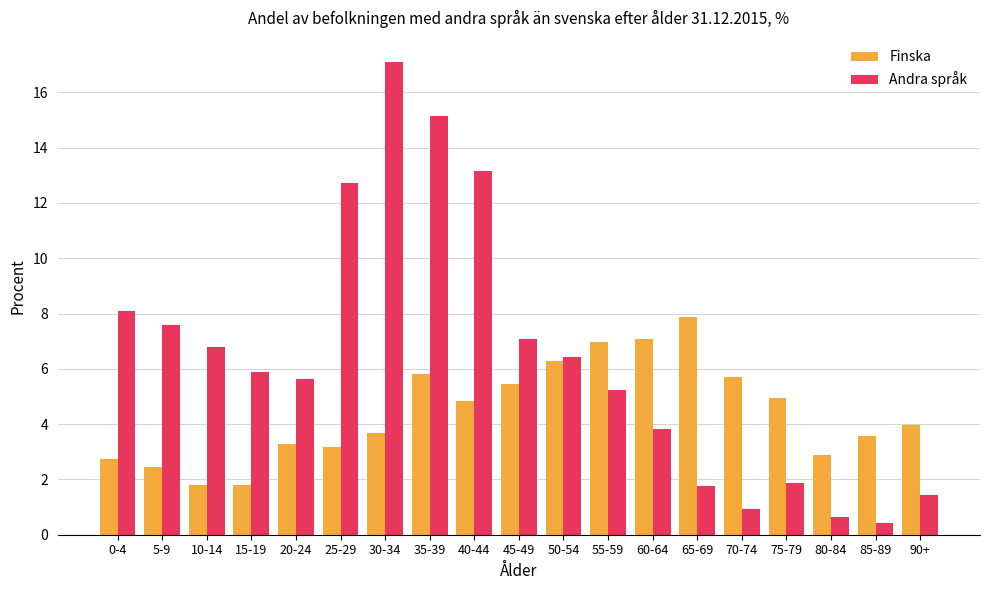

What is the difference between the maximum and minimum values in the Andra språk series?

16.7